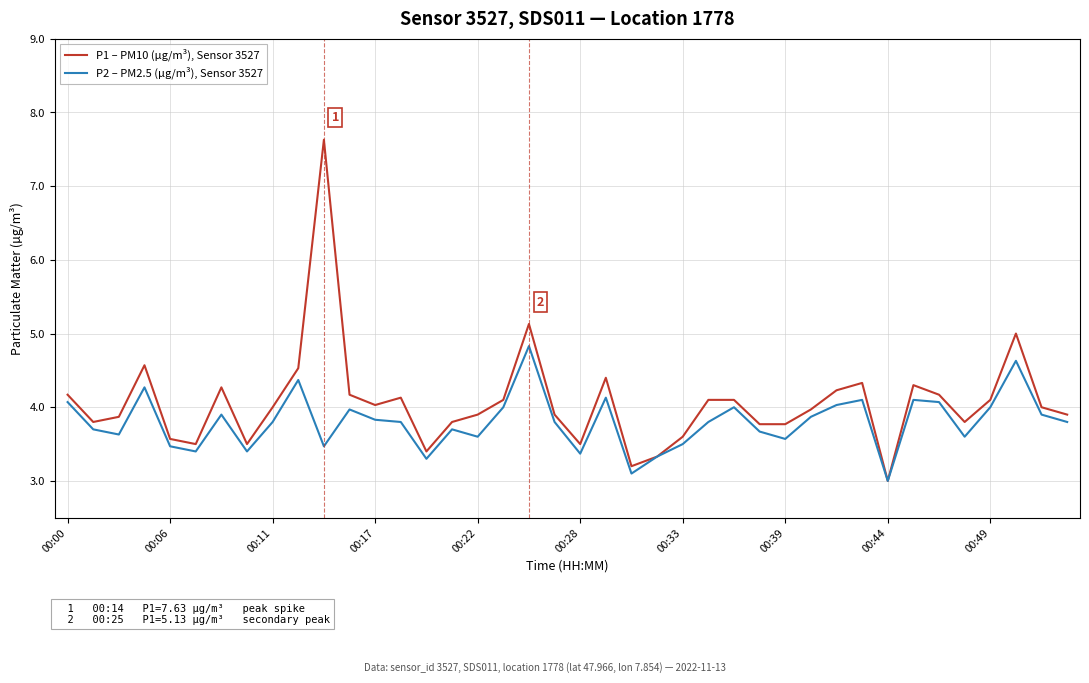

Which series has the largest total across all categories?

P1 – PM10 (µg/m³), Sensor 3527